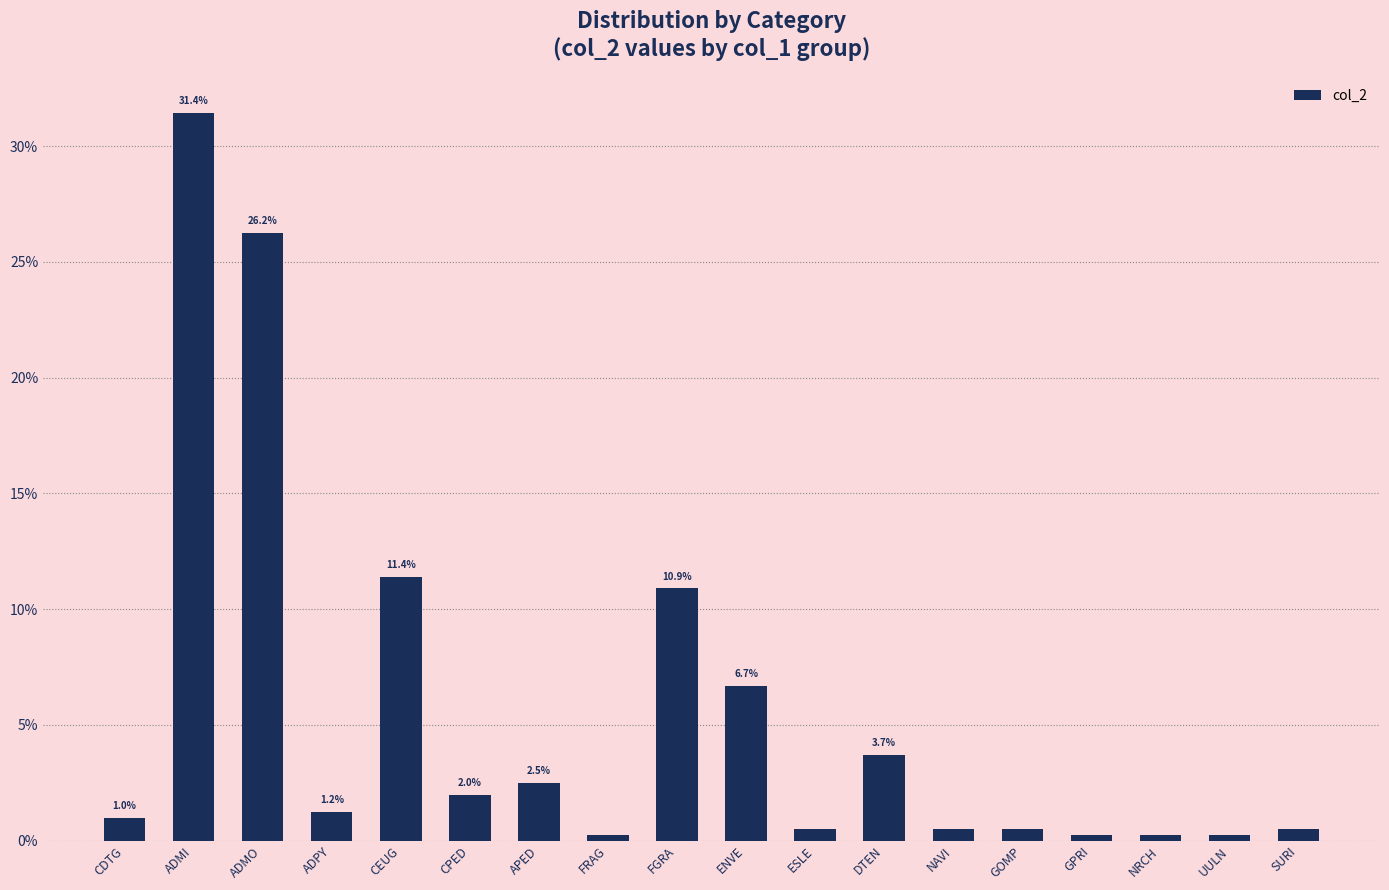

What is the change in value from ADMO to FGRA?

-15.3